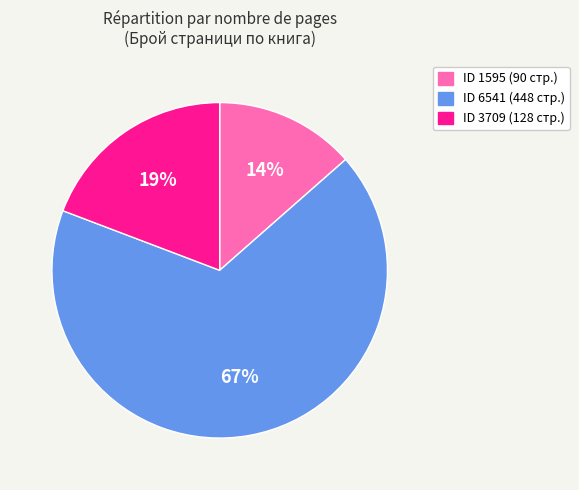

How many segments does this pie chart have?

3